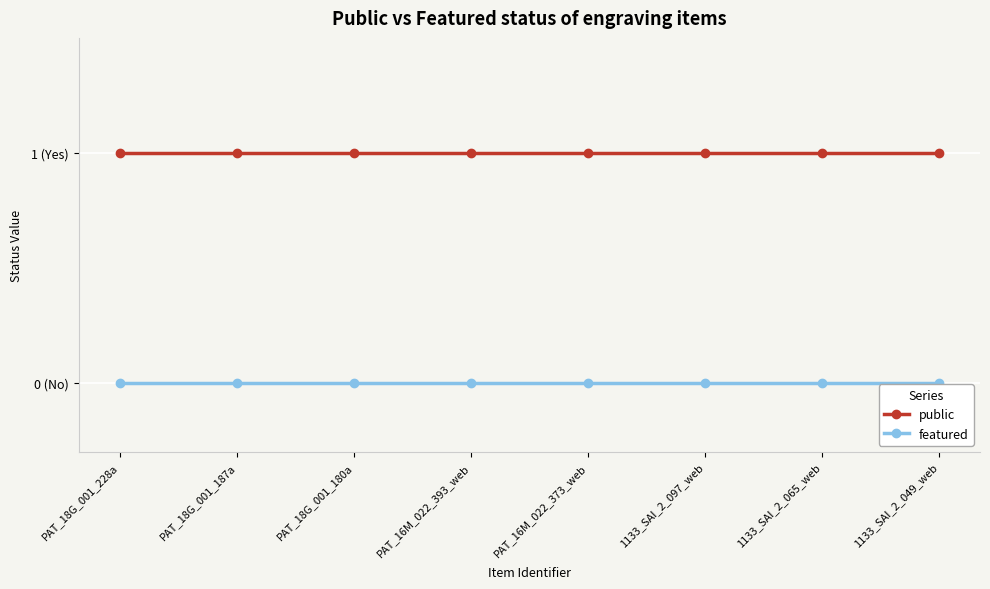

True or false: featured has more than 0 points higher than both neighbors.

False